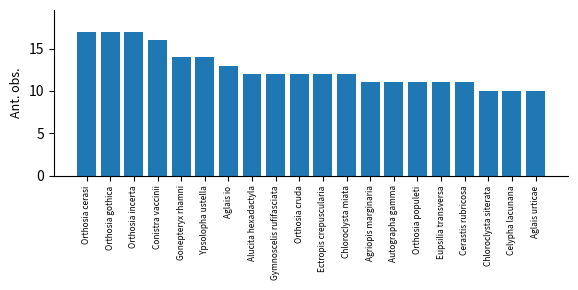

What is the greatest value displayed?

17